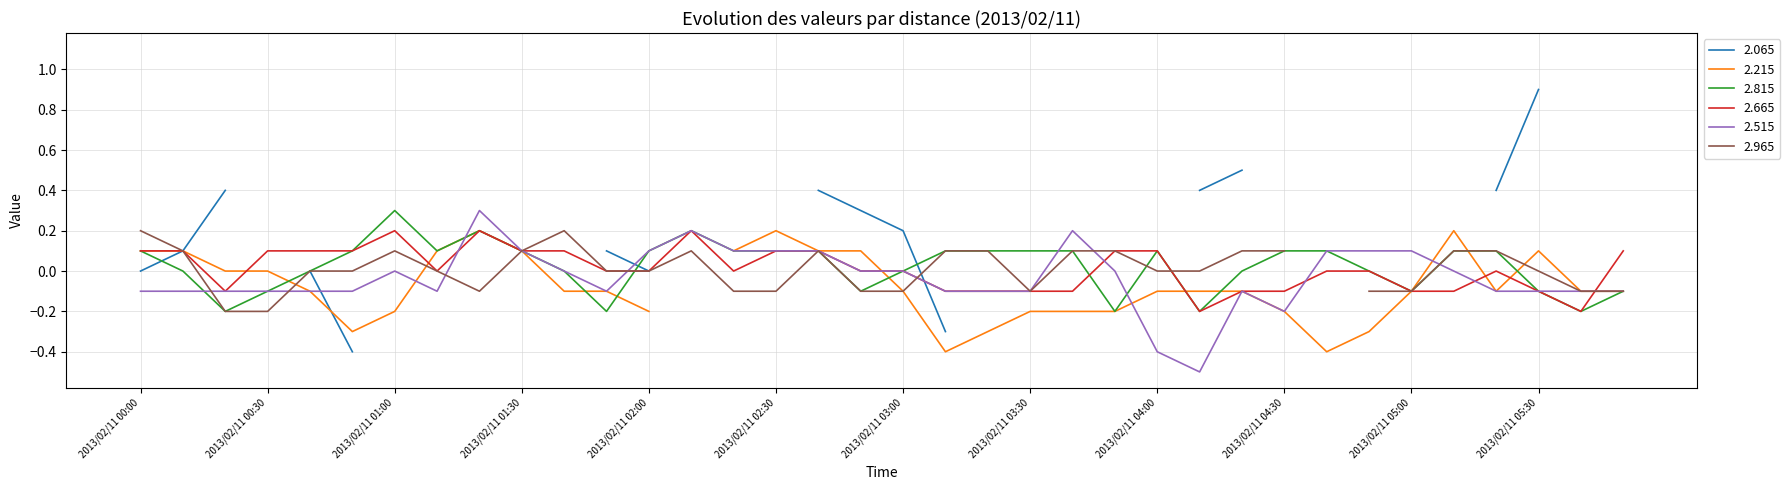

What position from the left is 2013/02/11 04:00?

25